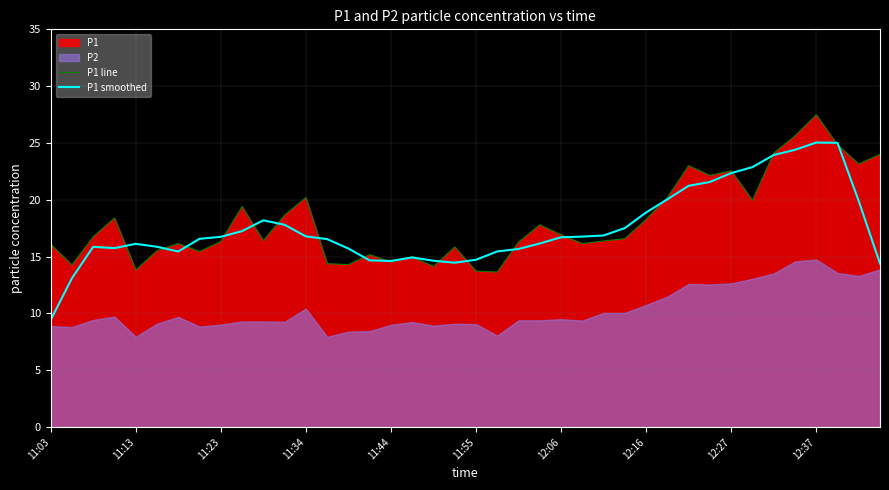

What is the lowest value of the P1 line series?

13.7